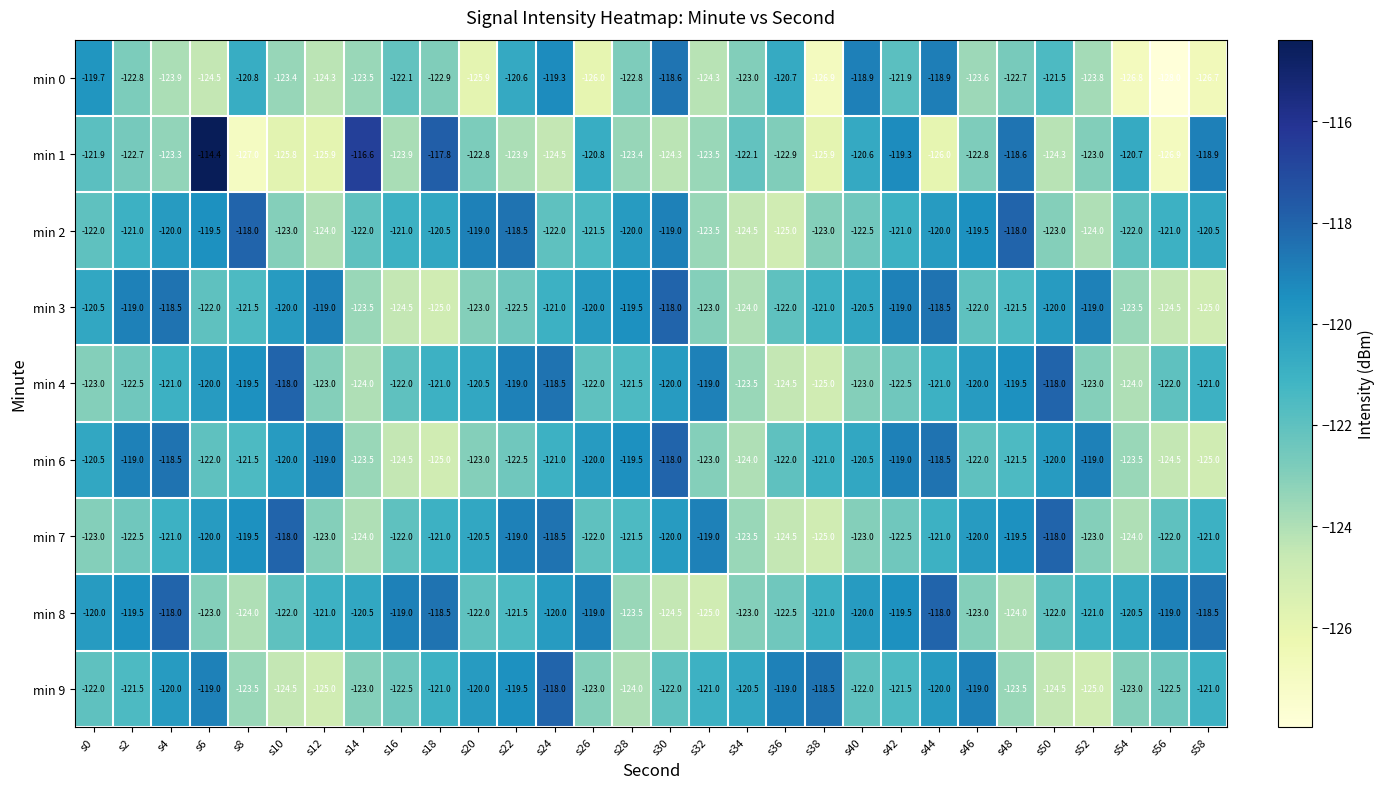

Is the value of min 8 at s20 greater than the value of min 2 at s32?

Yes